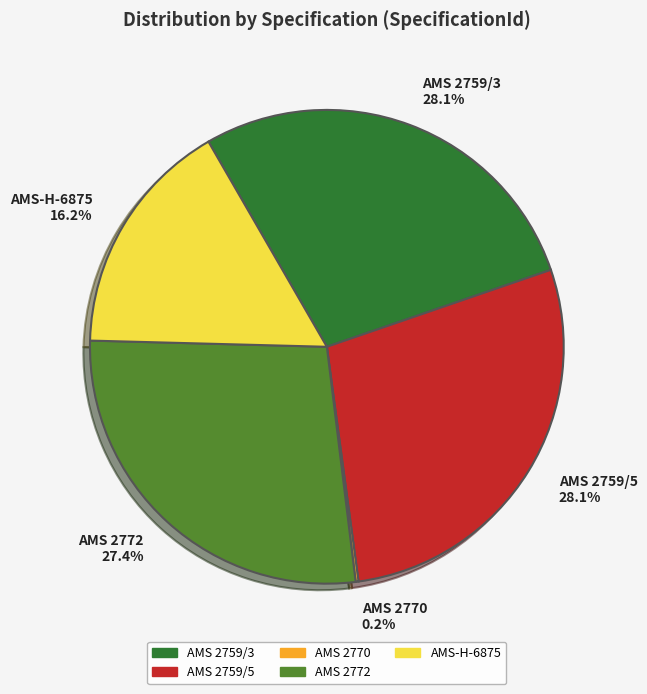

To the nearest percent, what is the difference between the largest and smallest slice percentages?

28%